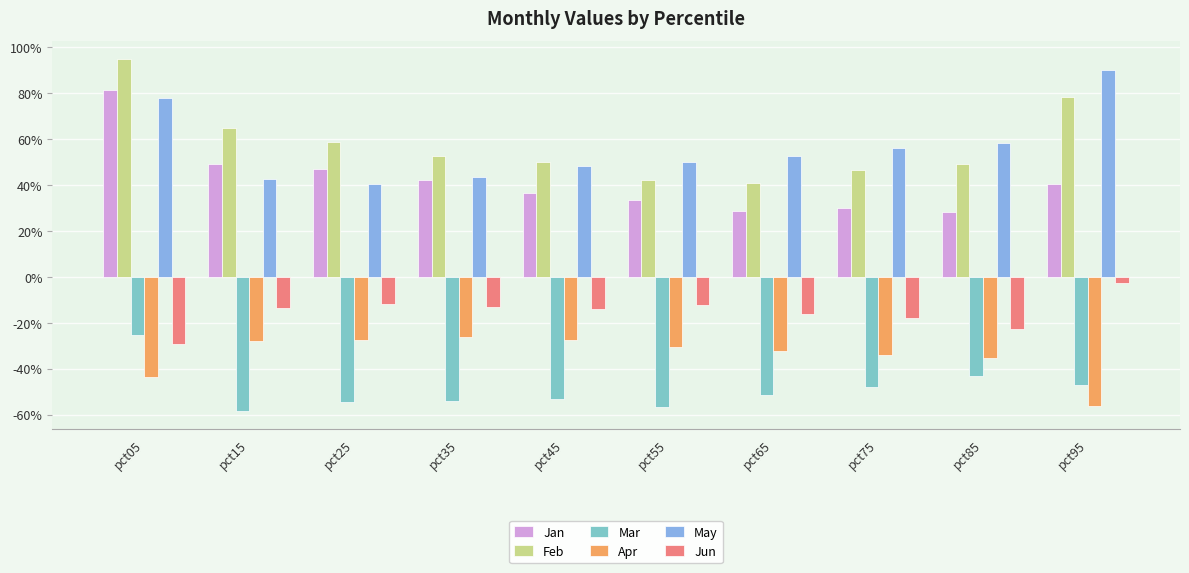

What are all the series names shown in the legend?

Jan, Feb, Mar, Apr, May, Jun